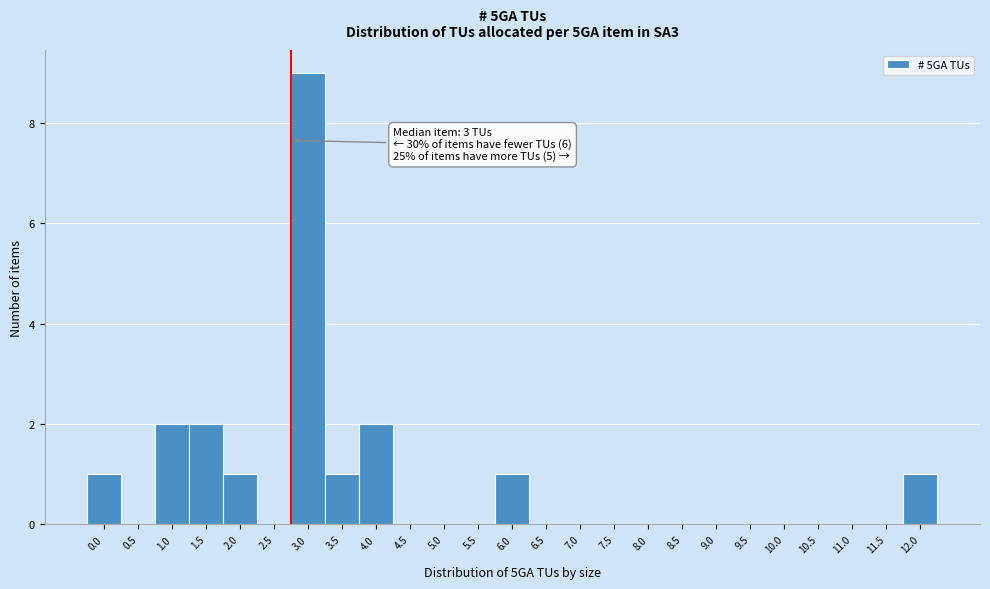

Reading left to right, what are all the values shown in this chart?

0.0=1	0.5=0	1.0=2	1.5=2	2.0=1	2.5=0	3.0=9	3.5=1	4.0=2	4.5=0	5.0=0	5.5=0	6.0=1	6.5=0	7.0=0	7.5=0	8.0=0	8.5=0	9.0=0	9.5=0	10.0=0	10.5=0	11.0=0	11.5=0	12.0=1